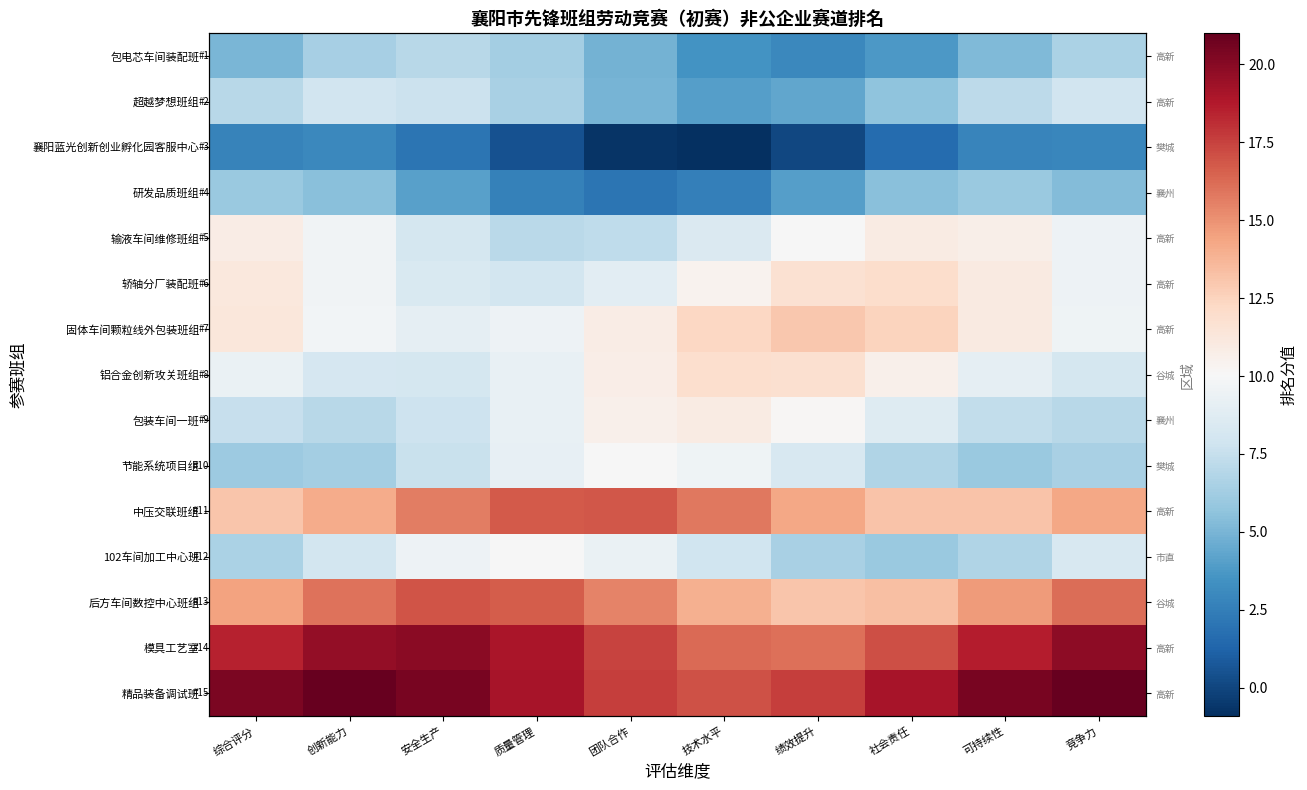

What is the difference between the maximum and minimum values in the 102车间加工中心班 series?

4.0